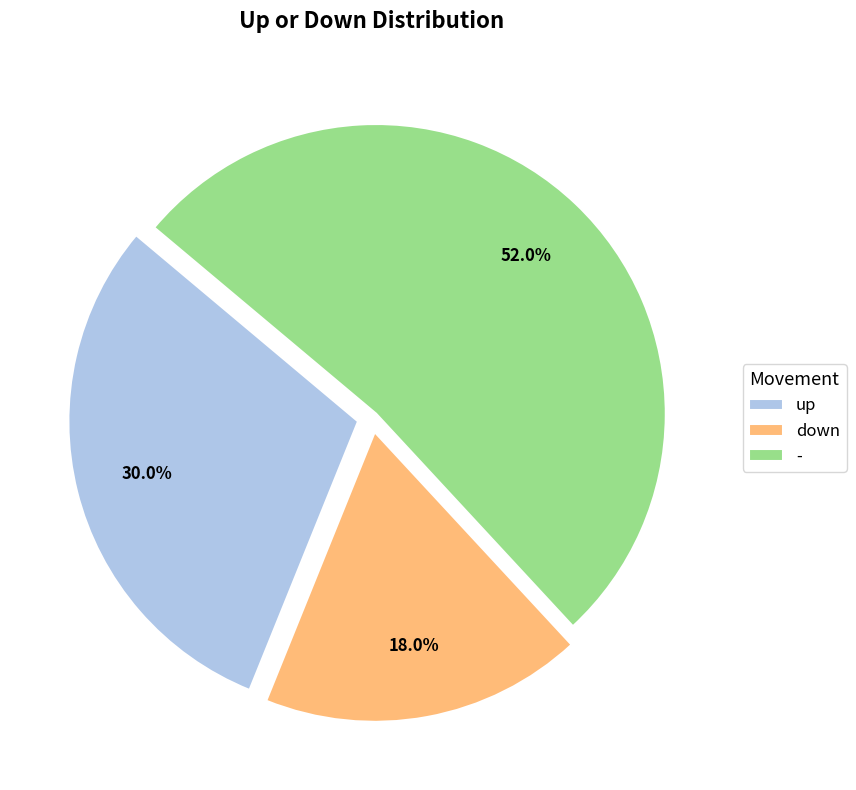

Count the number of slices in the pie.

3